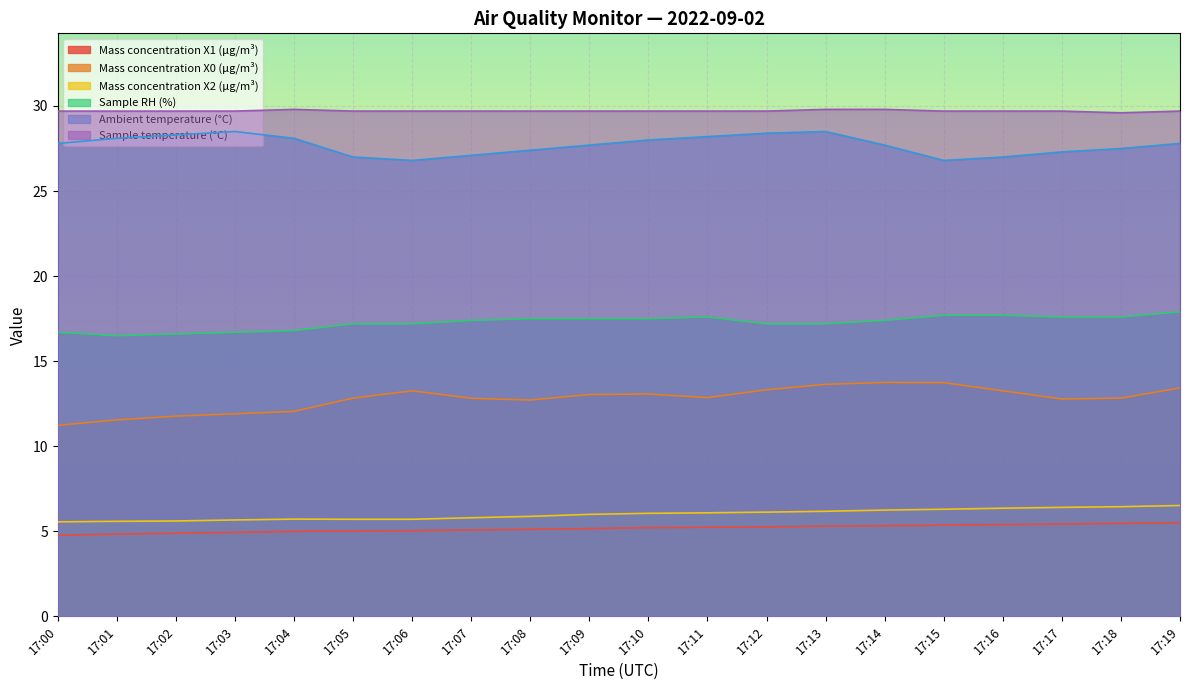

Which series has the largest total across all categories?

Sample temperature (°C)